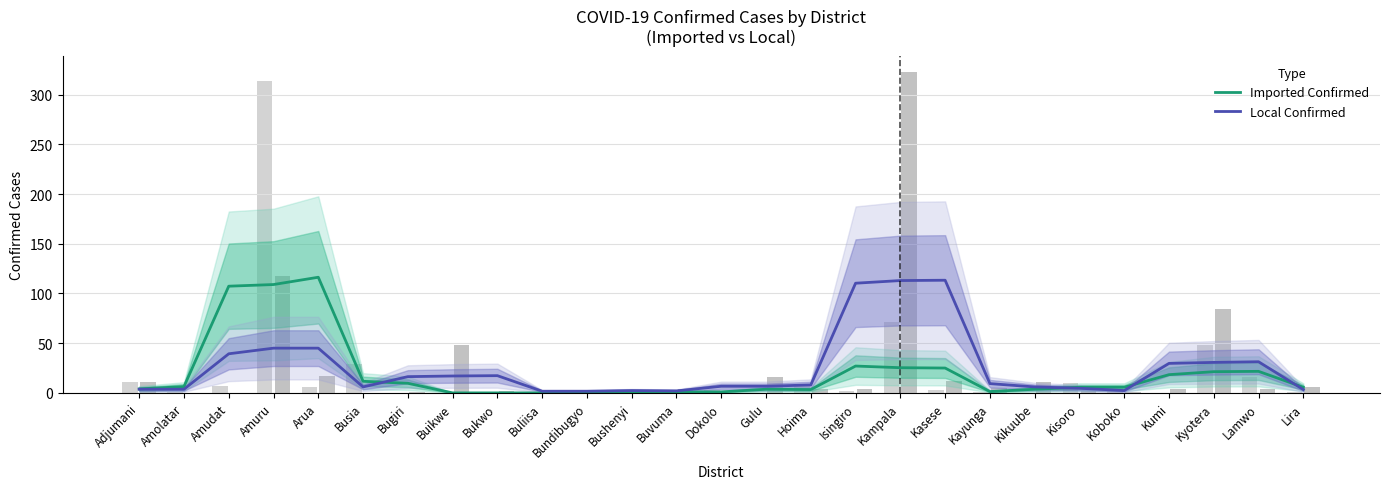

Is the value of Imported Confirmed at Buliisa greater than the value of Local Confirmed at Kyotera?

No